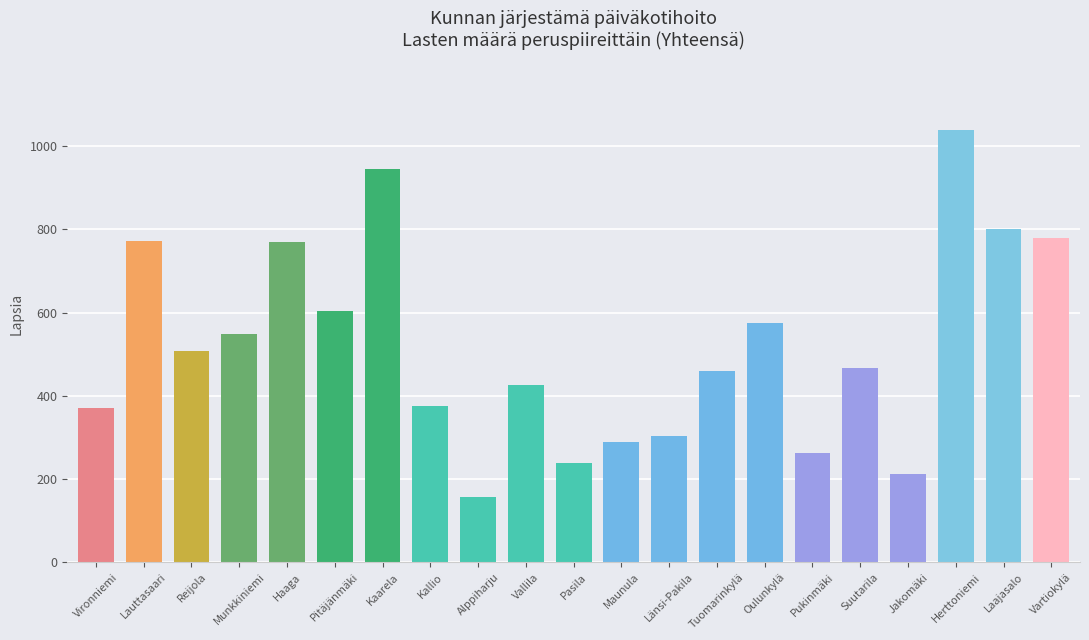

The chart shows a value of 136 at Vallila. True or false?

False